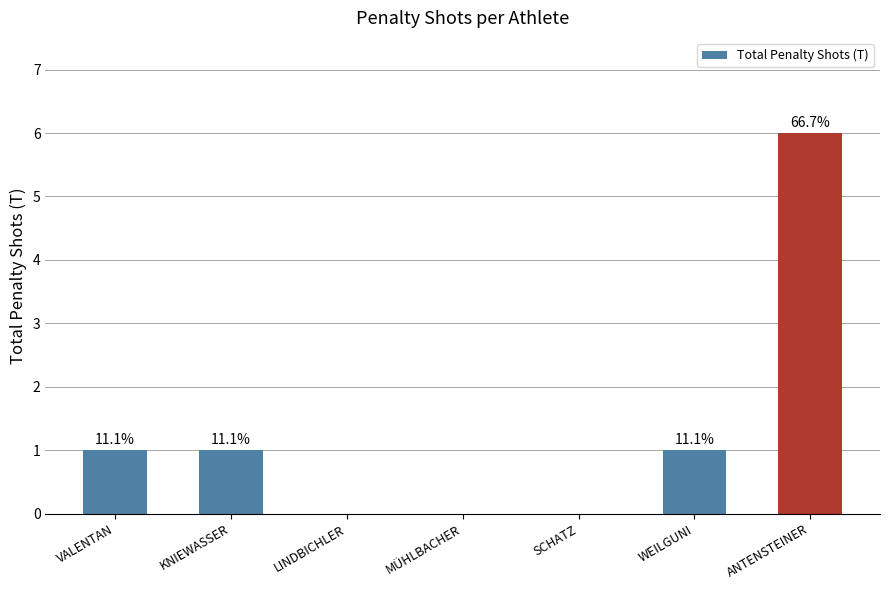

Are the bars horizontal?

No